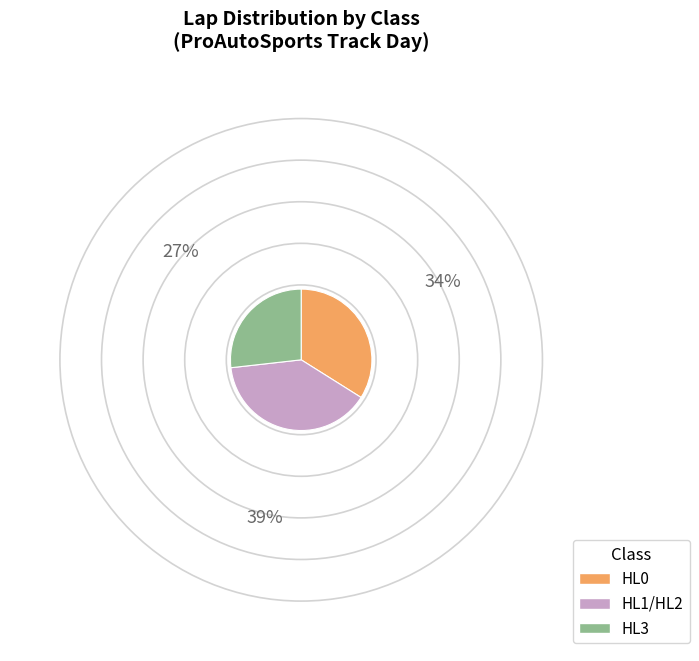

Rank the categories by value from highest to lowest.

HL1/HL2, HL0, HL3